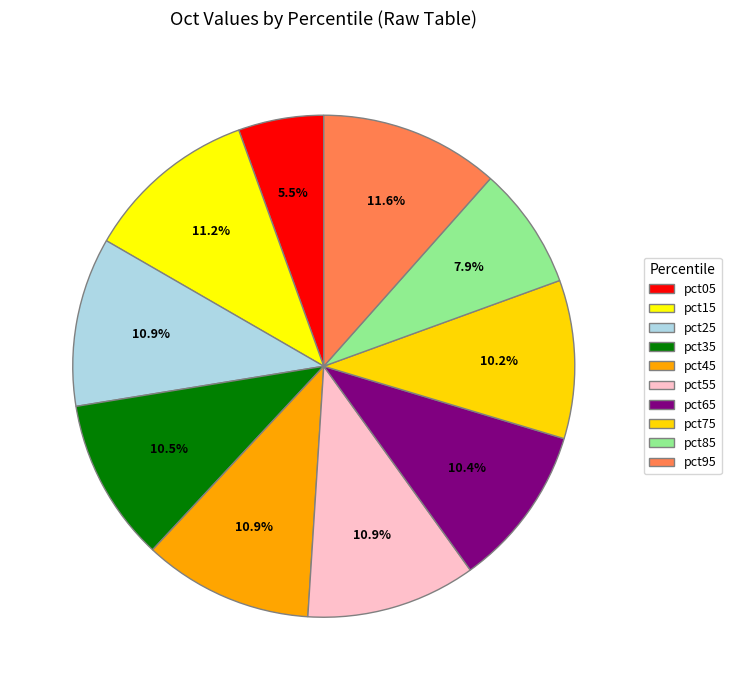

Is the sum of pct65 and pct35 greater than half?

No